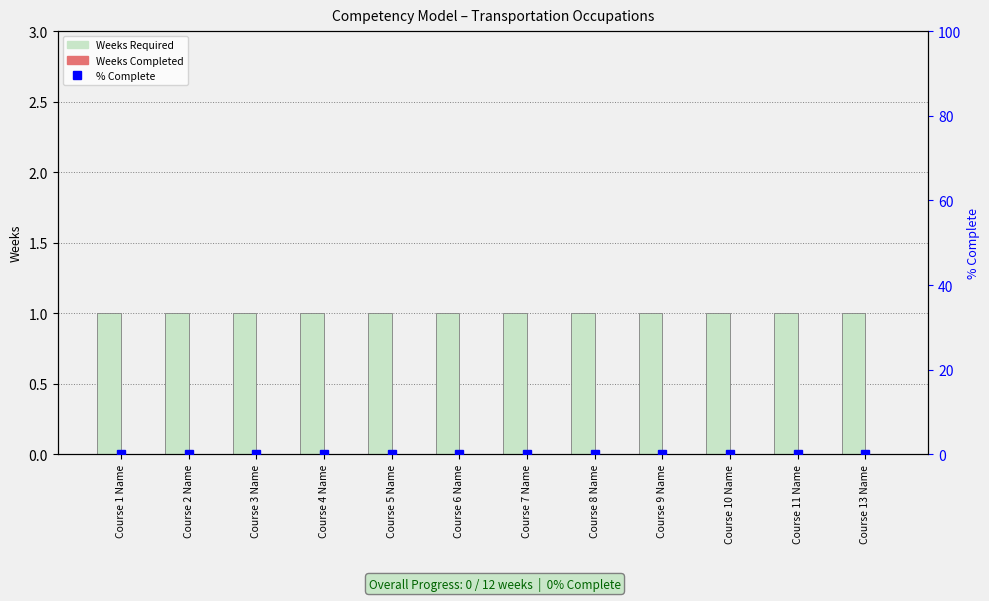

What position from the right is Course 5 Name?

8